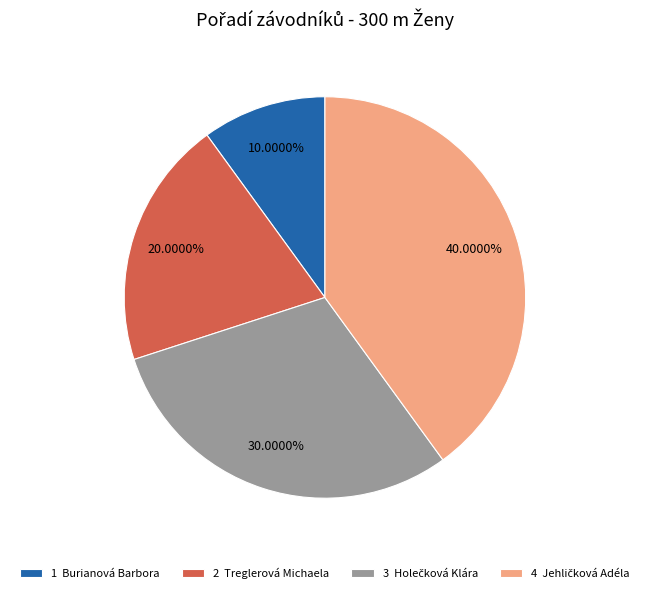

Is there a majority slice in this chart?

No